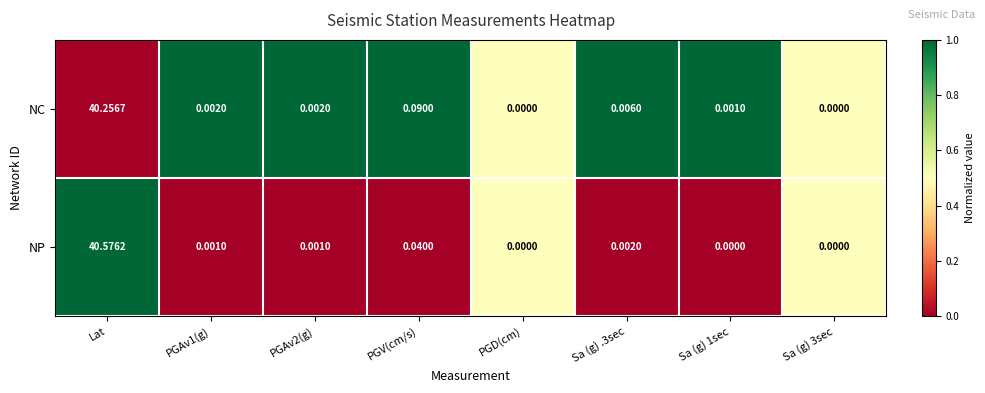

At Sa (g) 1sec, list the series in order from smallest to largest.

NP, NC